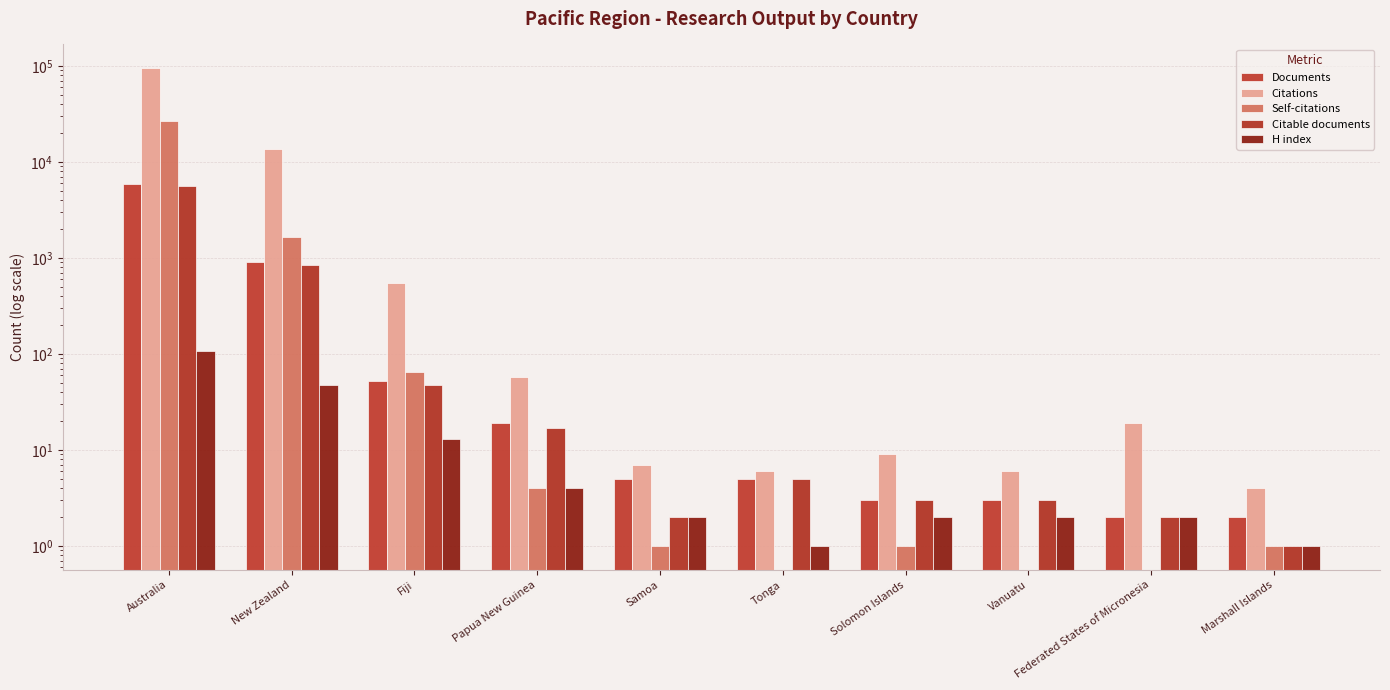

What are all the series names shown in the legend?

Documents, Citations, Self-citations, Citable documents, H index